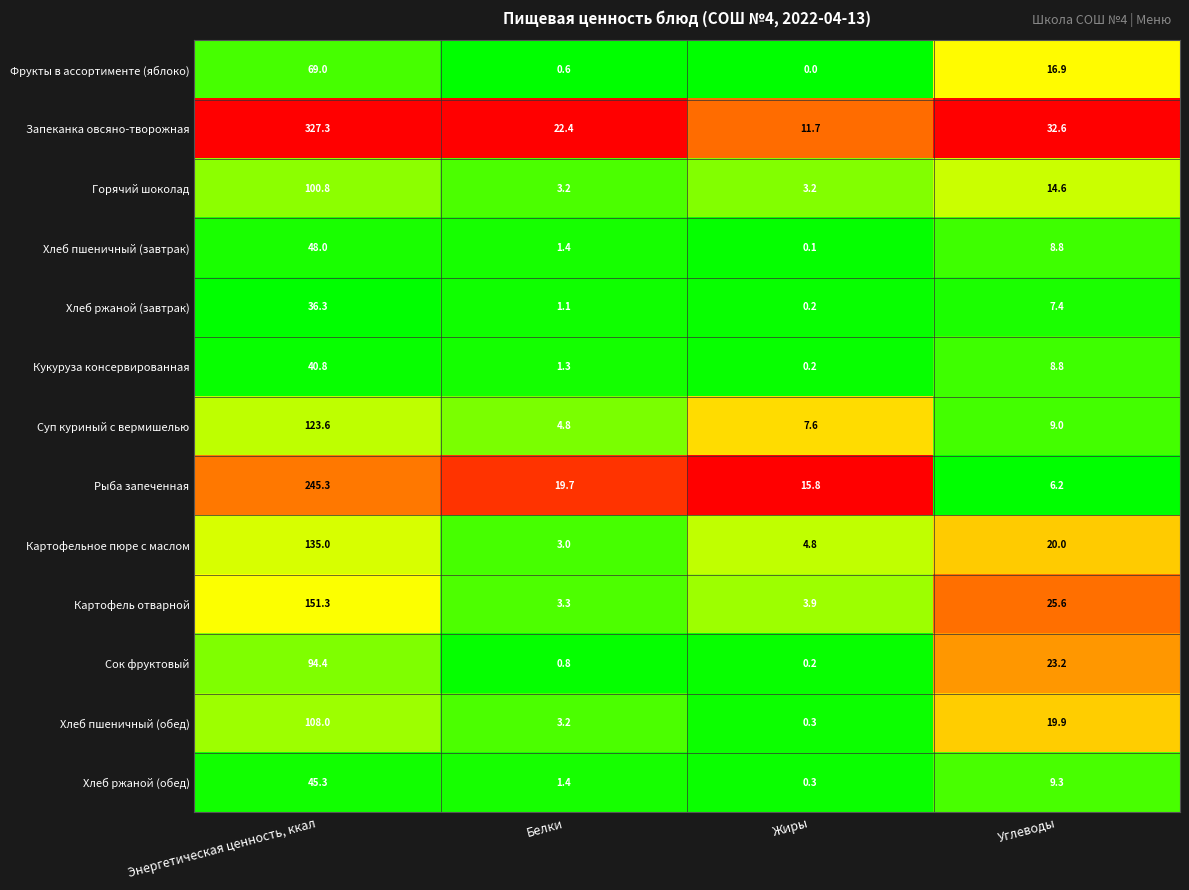

True or false: Запеканка овсяно-творожная has a value of 11.7 at Жиры.

True